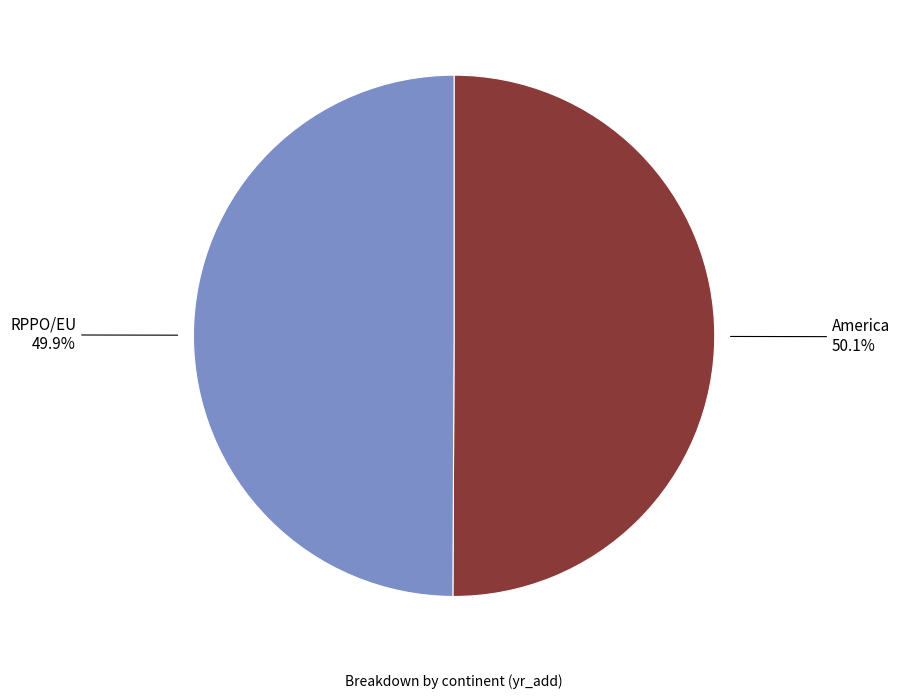

How many segments does this pie chart have?

2